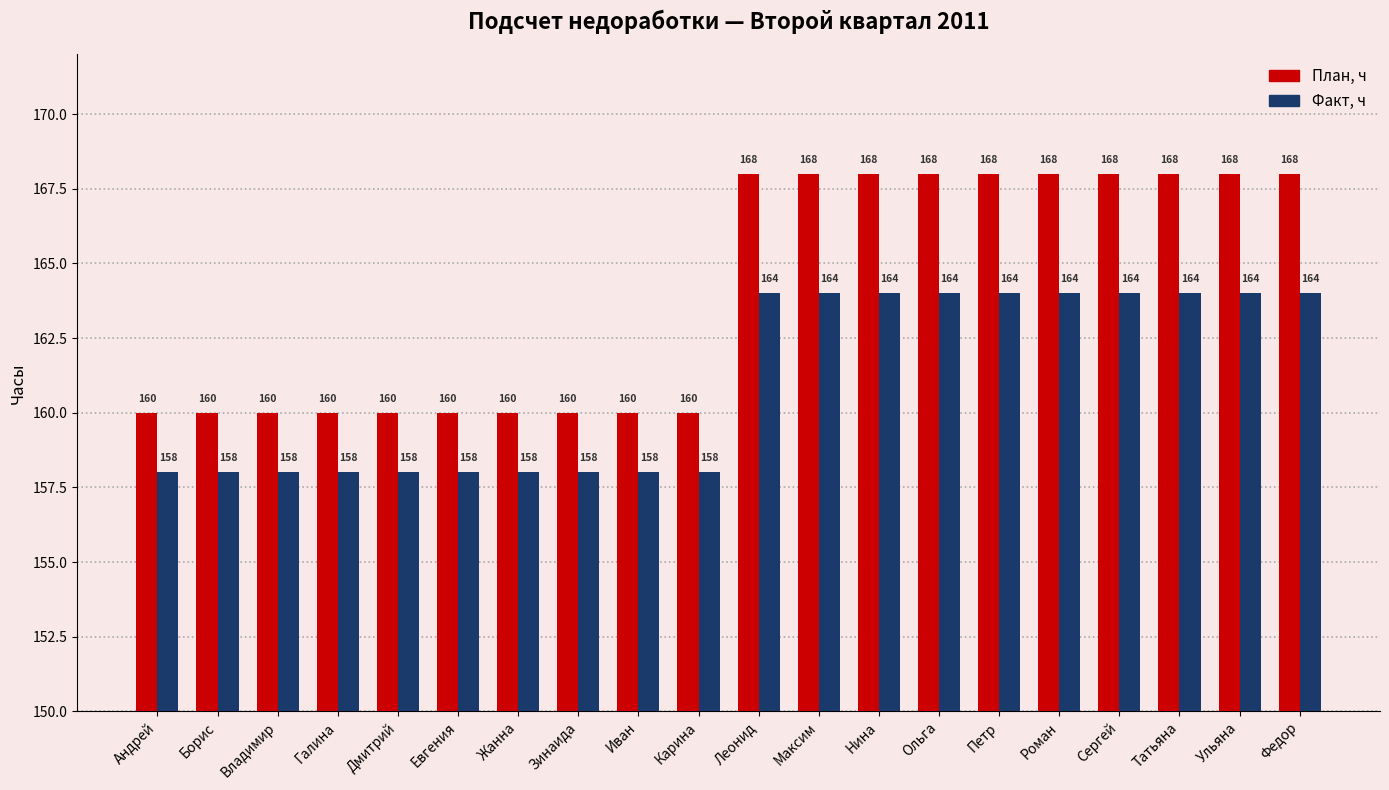

What is the label of the 11th bar from the left?

Леонид